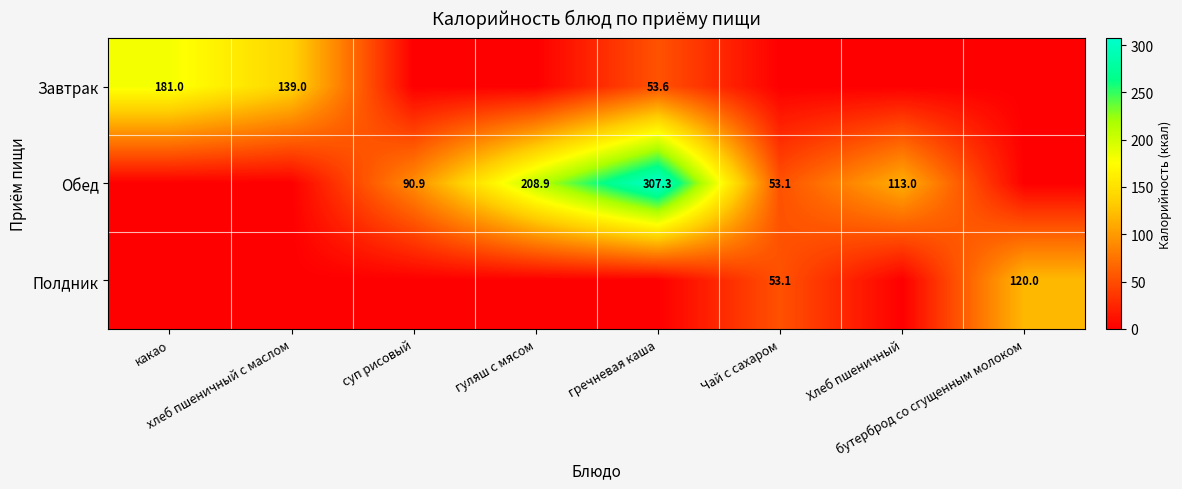

True or false: Завтрак has a value of 0.0 at бутерброд со сгущенным молоком.

True